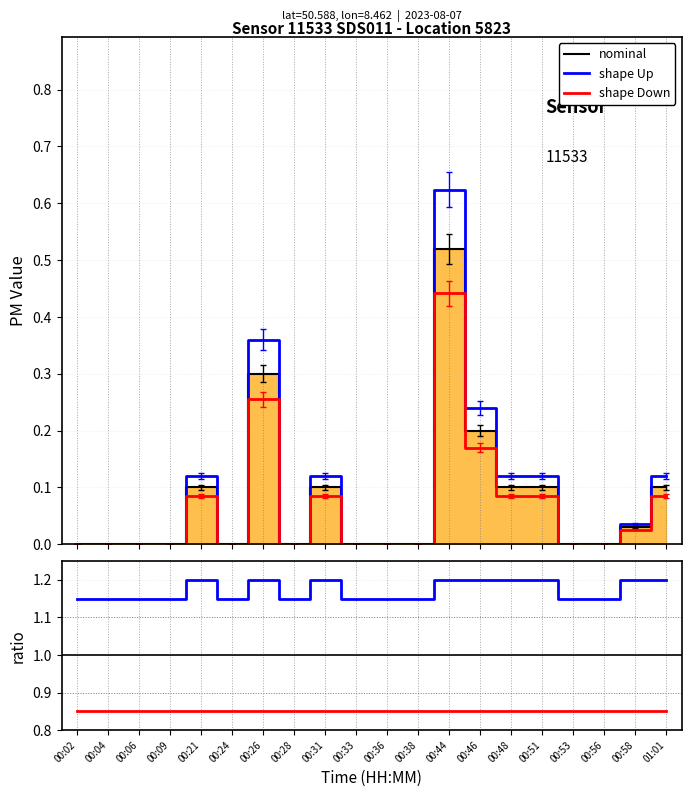

Where is the first local maximum for nominal?

00:21